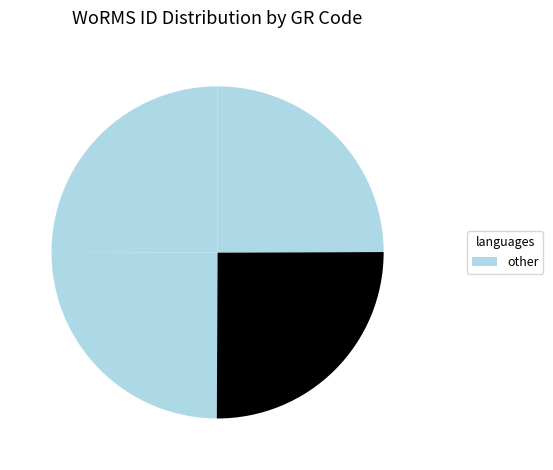

Count the number of slices in the pie.

4